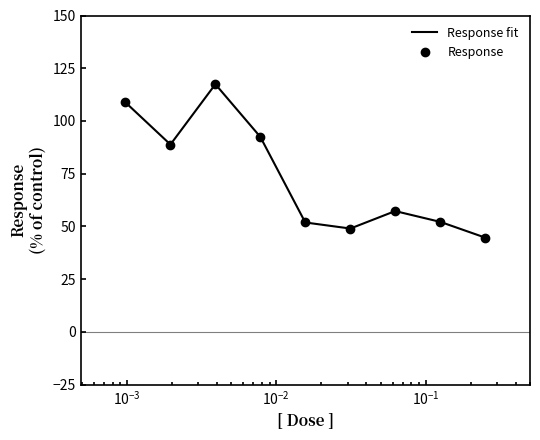

How many interior local peaks (higher than both neighbors) does the data have?

2